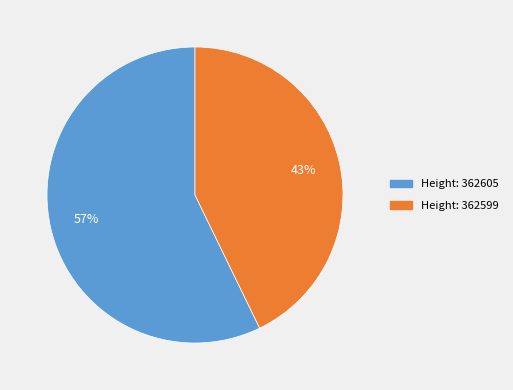

To the nearest percent, what is the average slice percentage?

50%